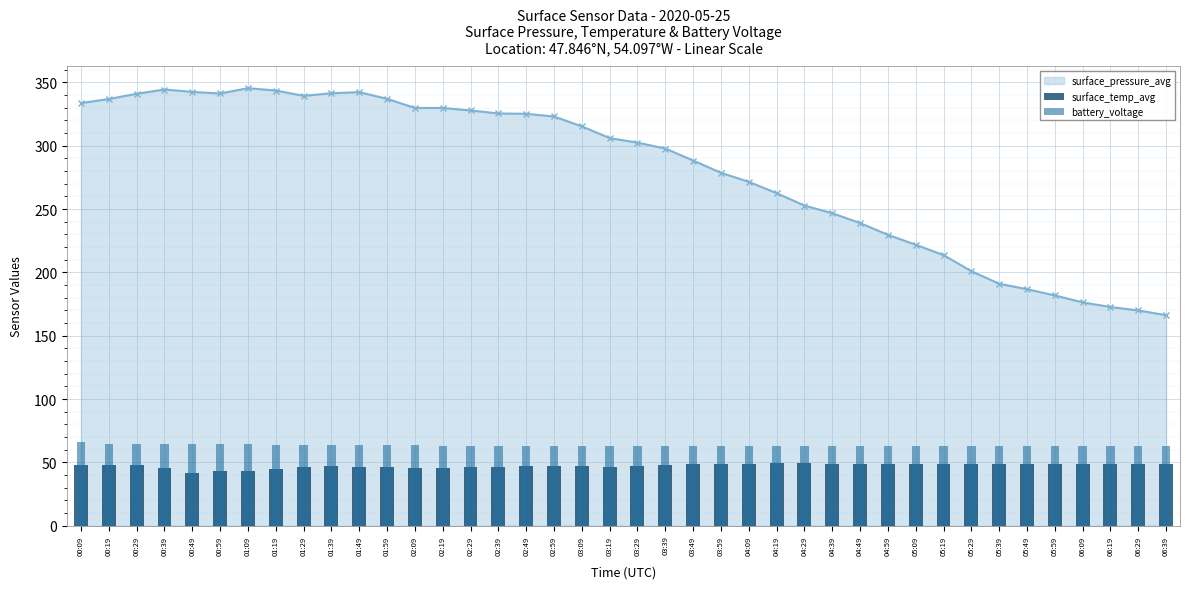

The value of surface_pressure_avg at 00:09 is 333.7. True or false?

True